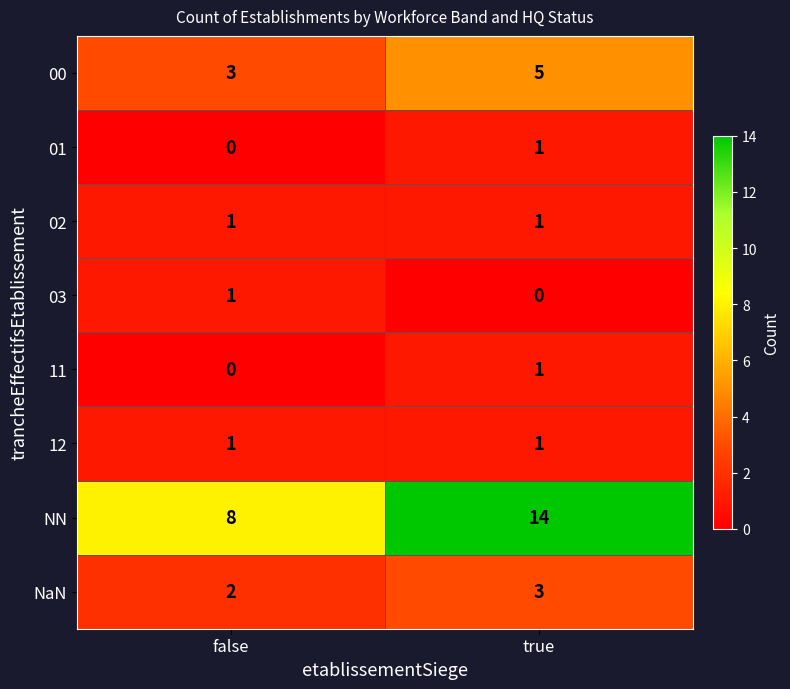

True or false: NN has a value of 5 at true.

False